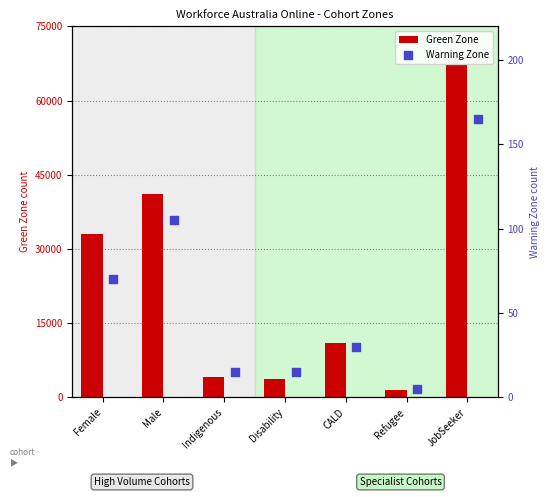

Read the Green Zone value at Male.

41040